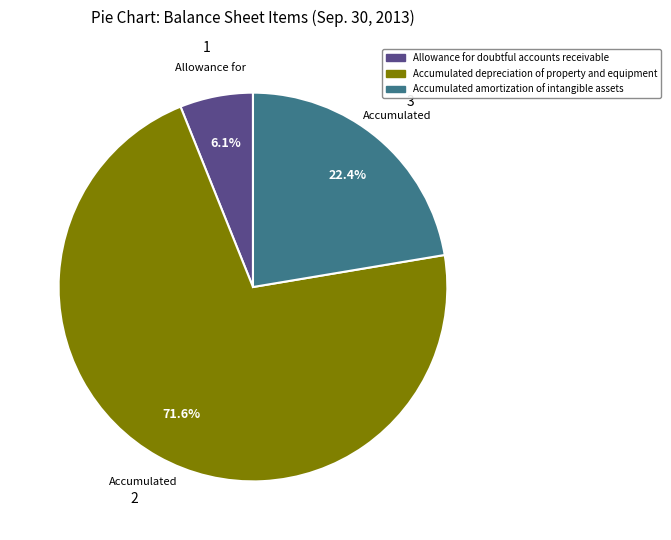

Do Allowance for doubtful accounts receivable and Accumulated amortization of intangible assets together represent more than half of the pie?

No